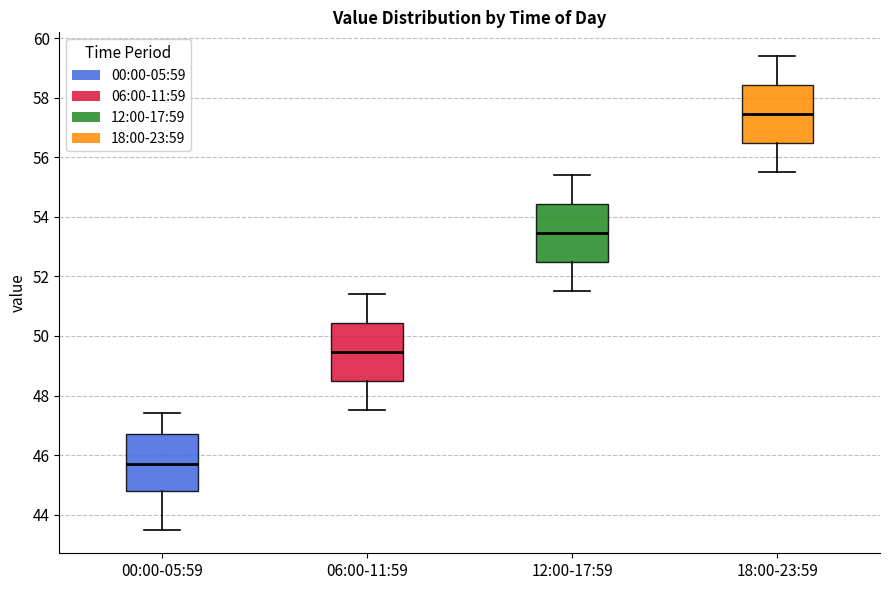

Which box has the highest median line?

18:00-23:59